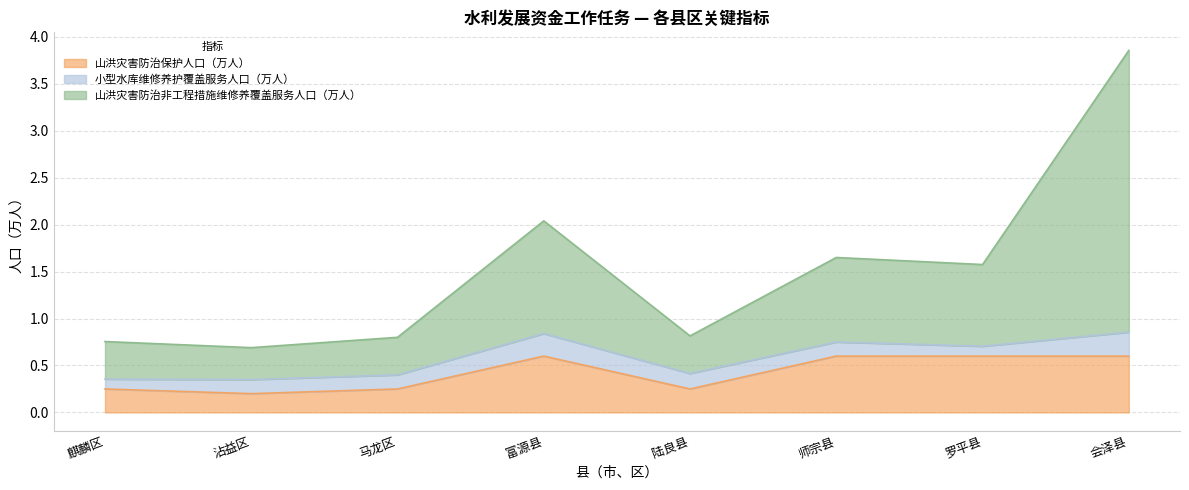

What is the lowest value of the 山洪灾害防治保护人口（万人） series?

0.2